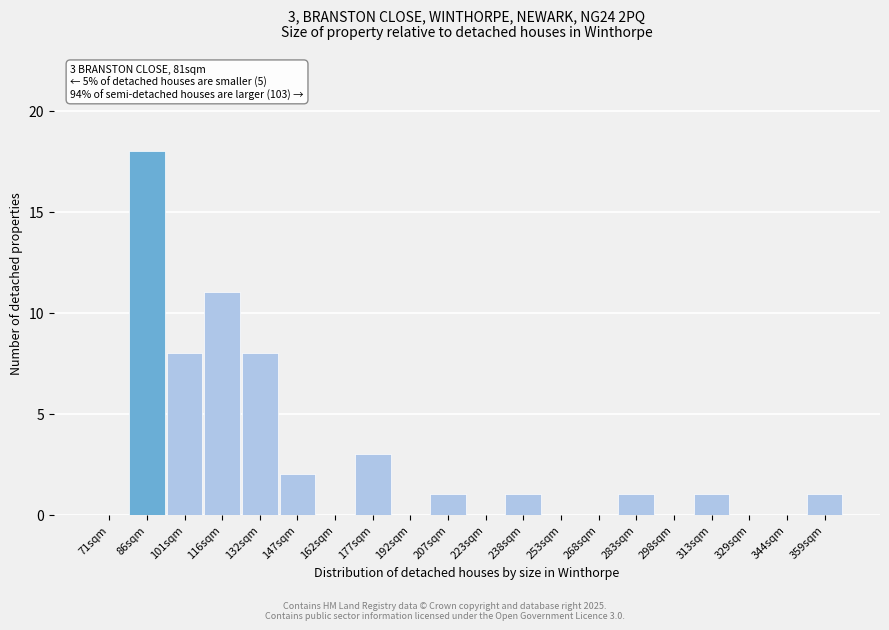

Reading left to right, extract all data points from this chart.

71sqm=0	86sqm=18	101sqm=8	116sqm=11	132sqm=8	147sqm=2	162sqm=0	177sqm=3	192sqm=0	207sqm=1	223sqm=0	238sqm=1	253sqm=0	268sqm=0	283sqm=1	298sqm=0	313sqm=1	329sqm=0	344sqm=0	359sqm=1